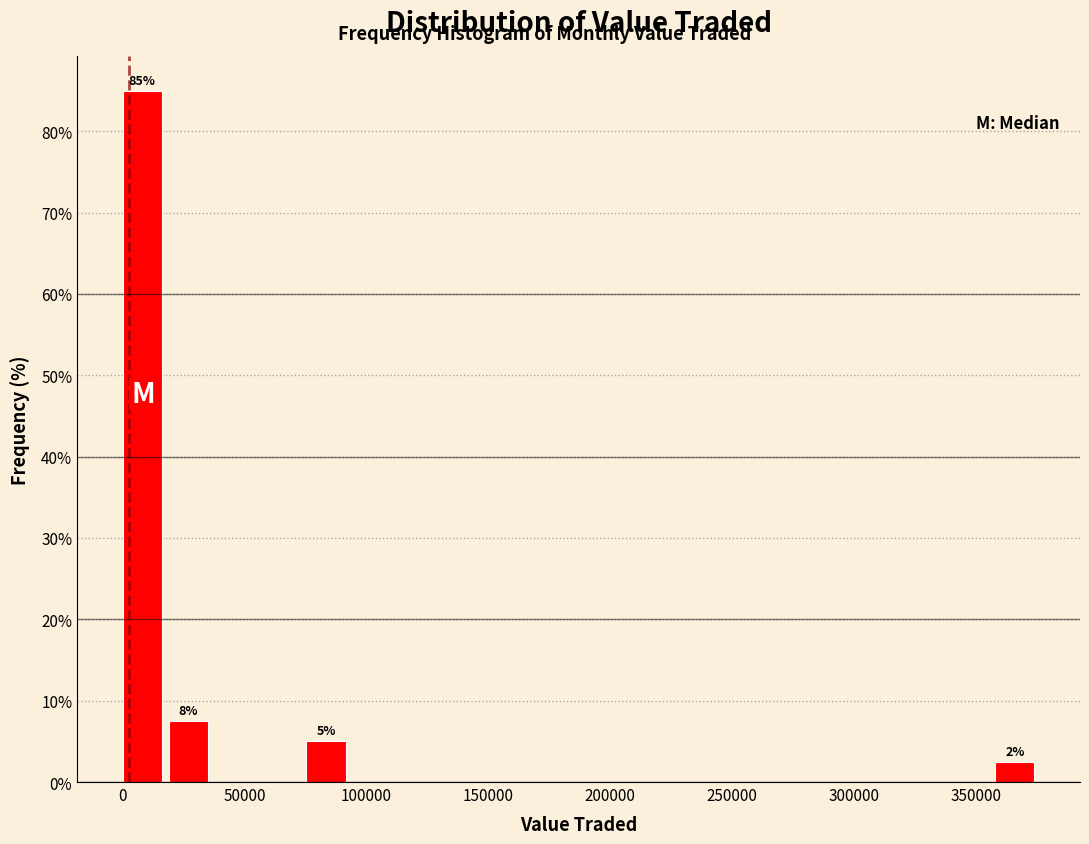

Read against the x-axis, roughly where is the centre of the tallest bar?

10000